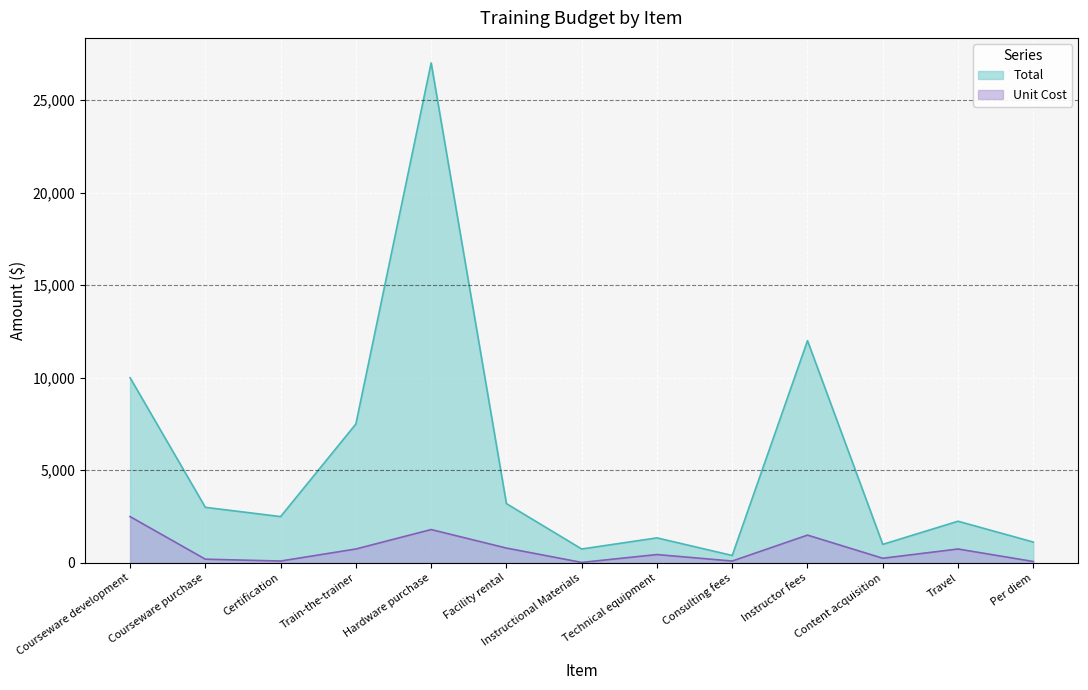

Where is the first local minimum for Total?

Certification